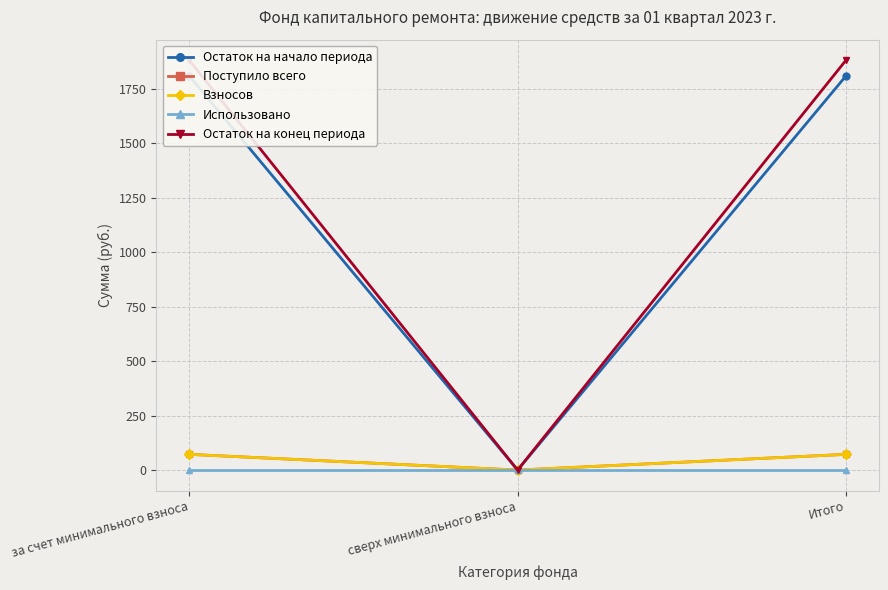

What is the label of the 2nd point from the right?

сверх минимального взноса